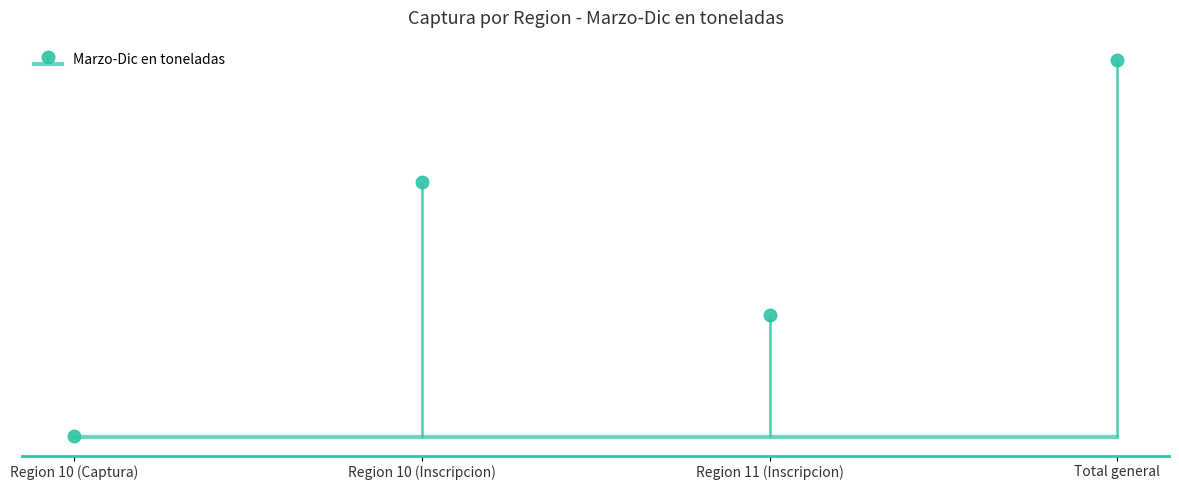

What is the label of the 2nd bar from the left?

Region 10 (Inscripcion)